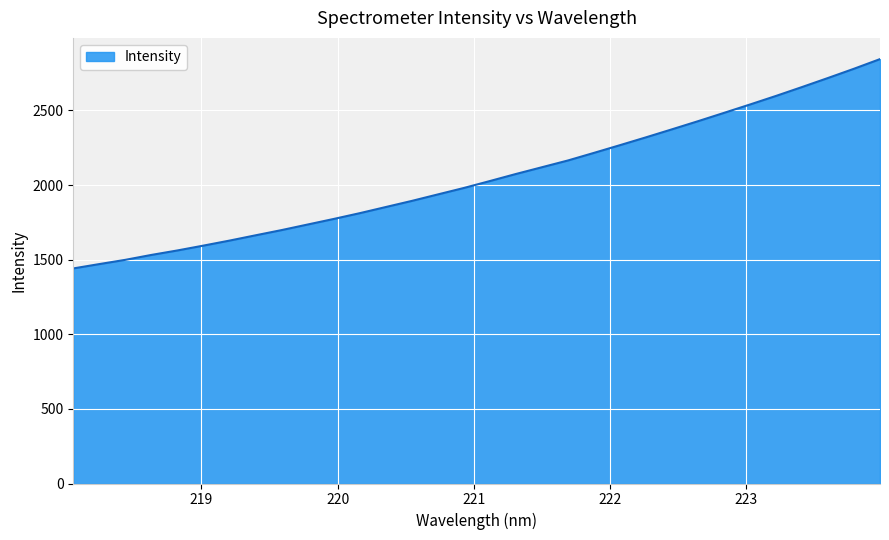

What is the greatest value displayed?

2844.3